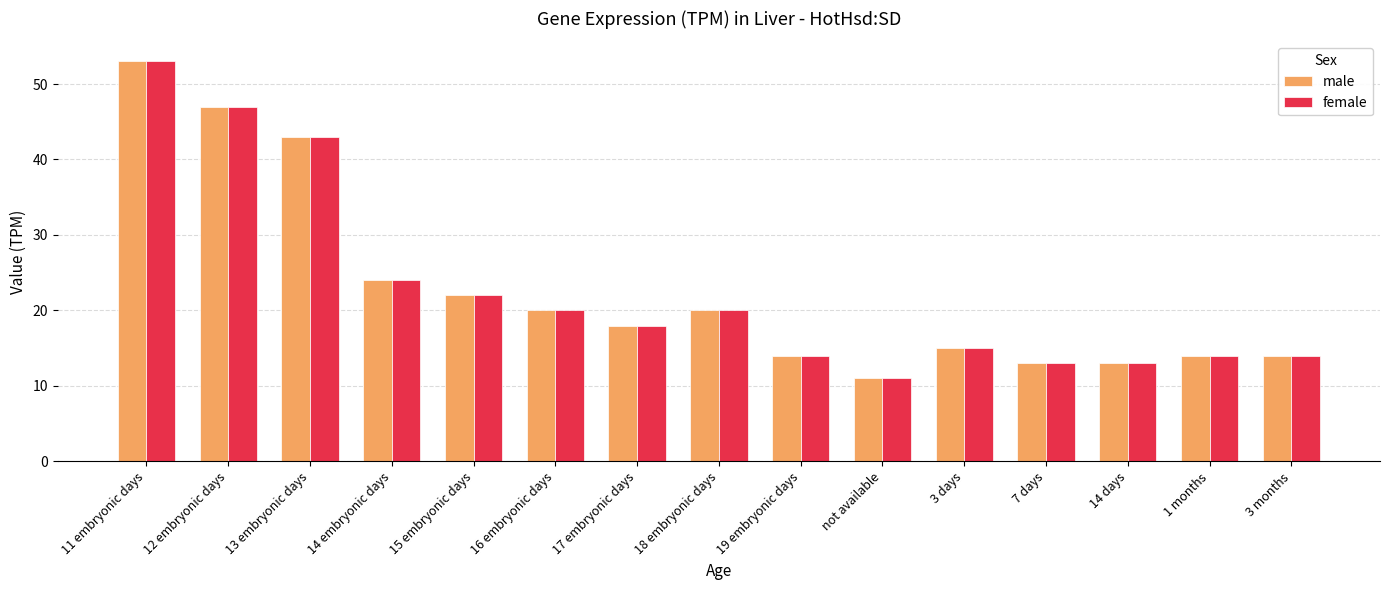

The female series shows 18 at 14 days. True or false?

False